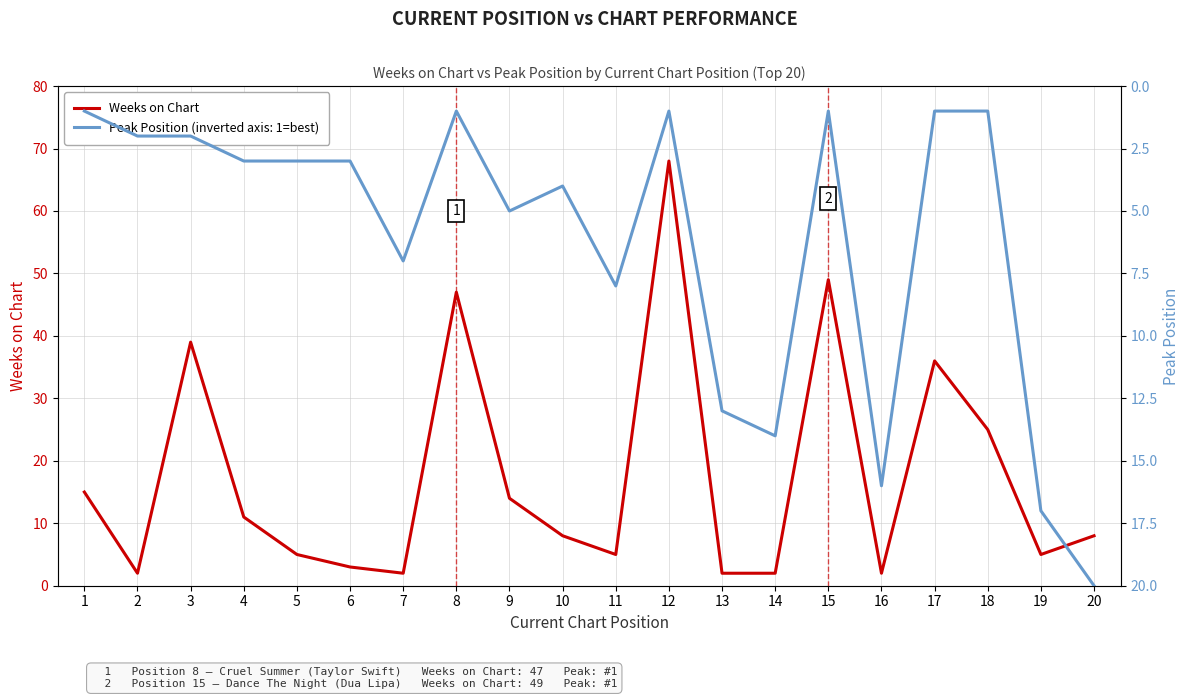

What are all the series names shown in the legend?

Weeks on Chart, Peak Position